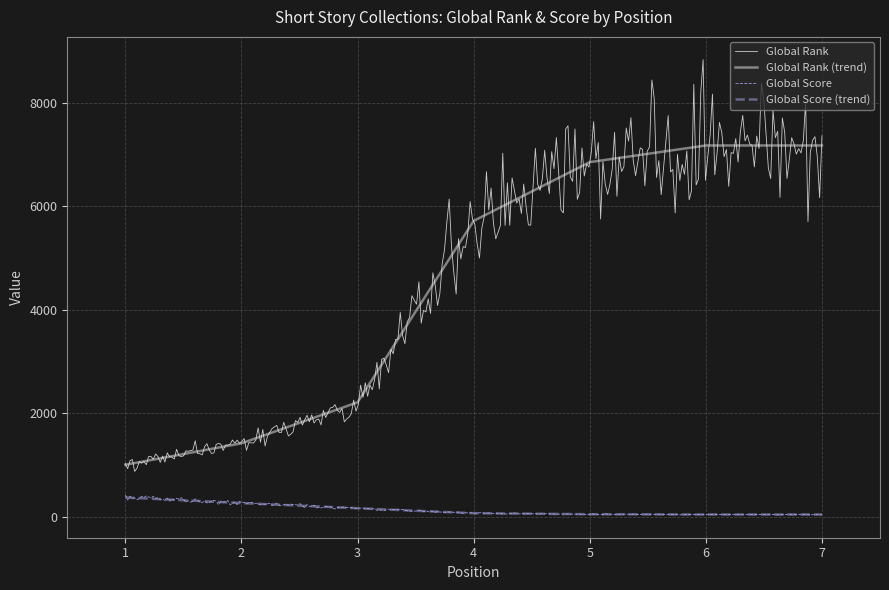

What is the average value of the Global Rank series?

4508